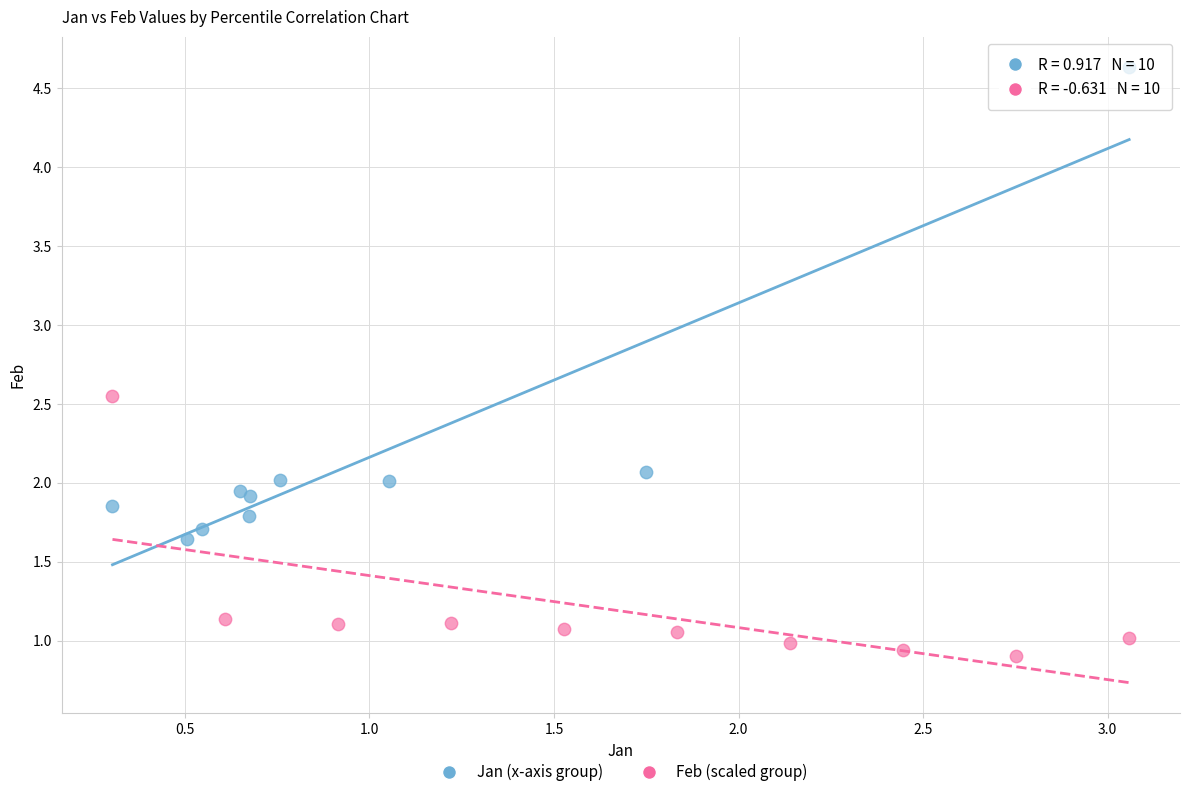

Which series reaches the maximum Y coordinate?

Jan (x-axis group)